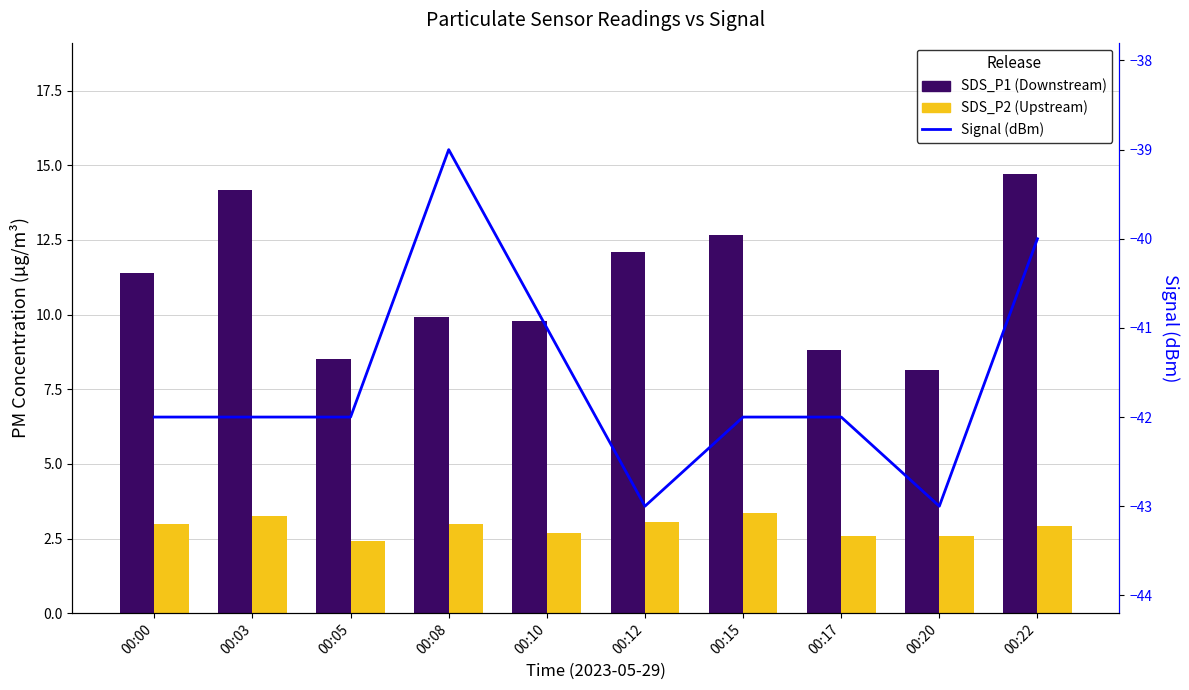

Are the bars horizontal?

No